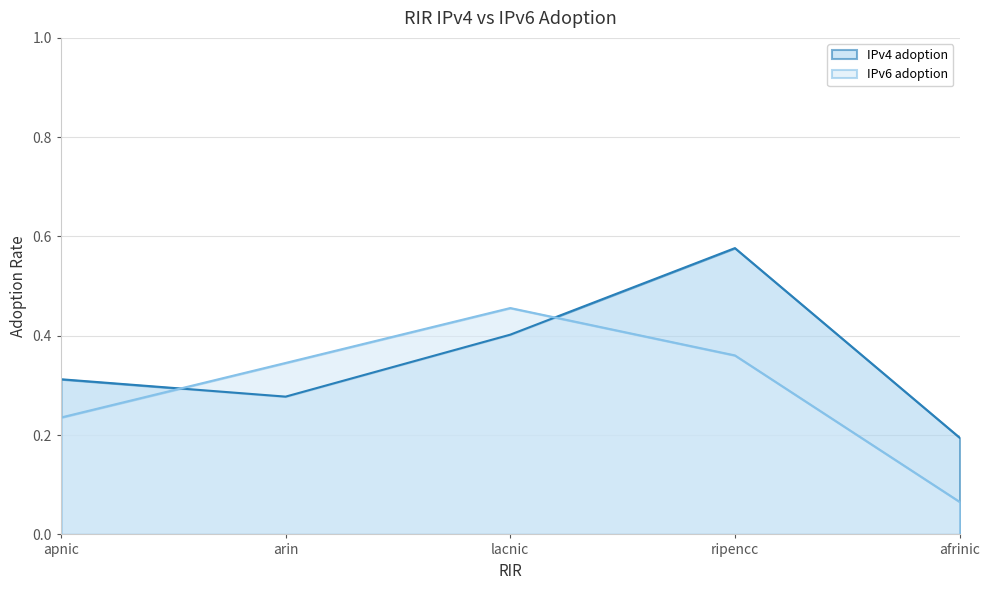

What is the label of the 5th point from the right?

apnic